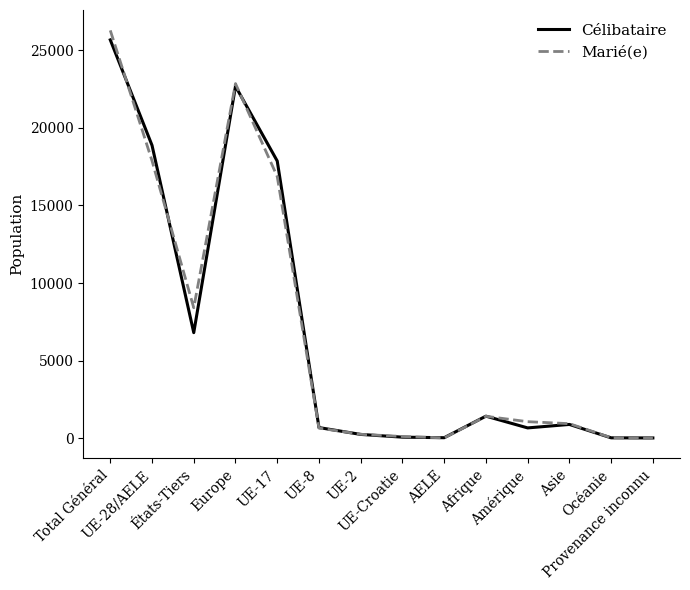

Count the number of data series in this chart.

2